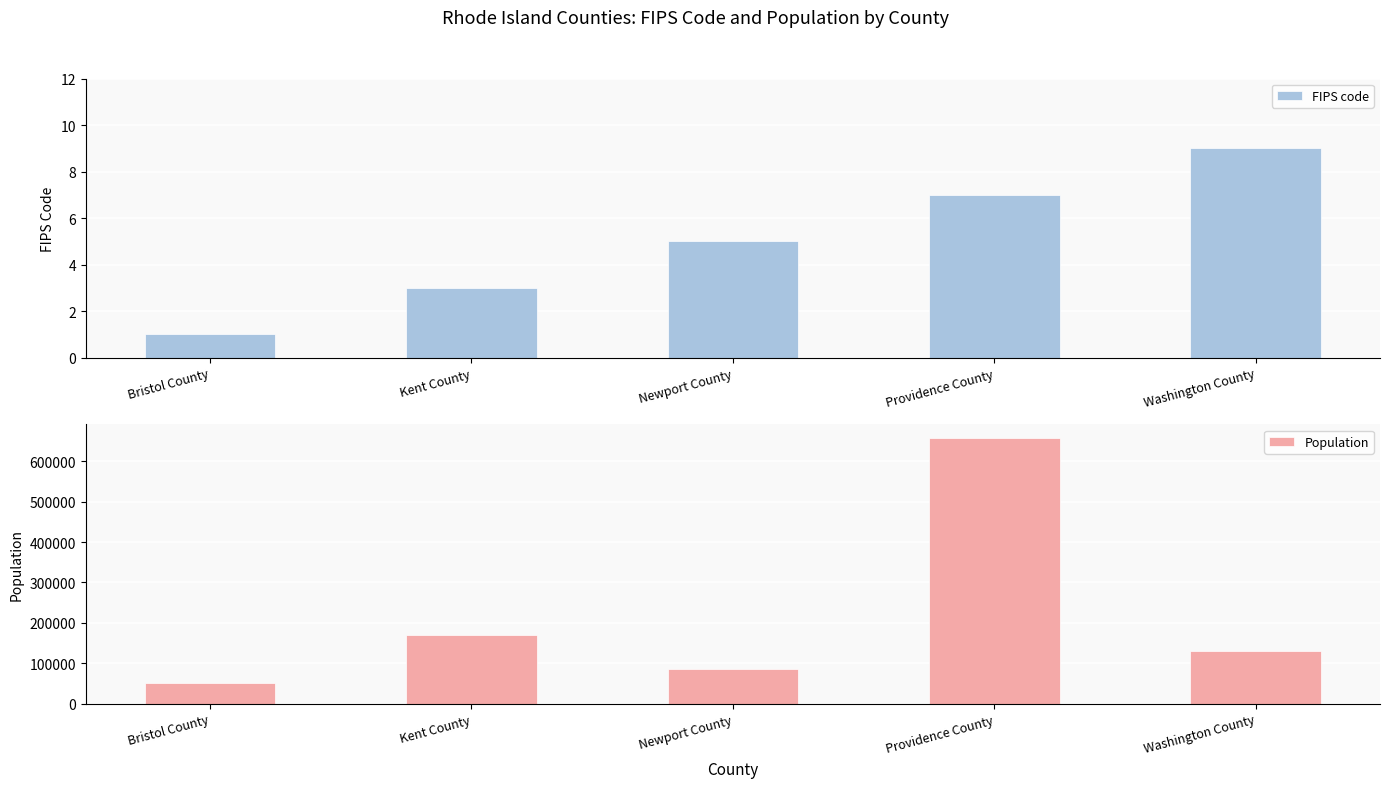

Which series changed the most between Bristol County and Providence County?

Population